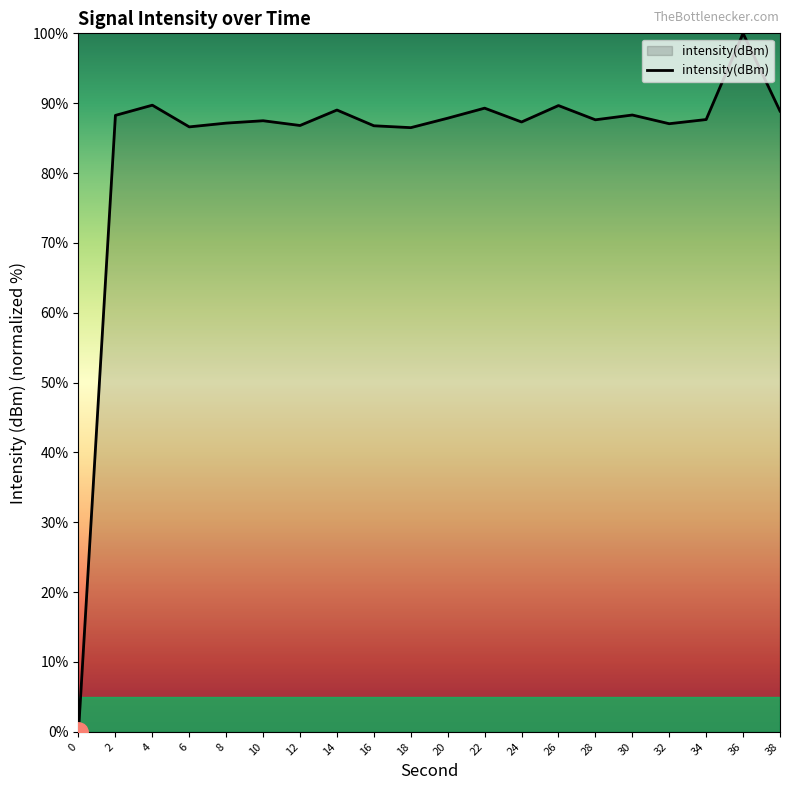

Where is the first local maximum?

4